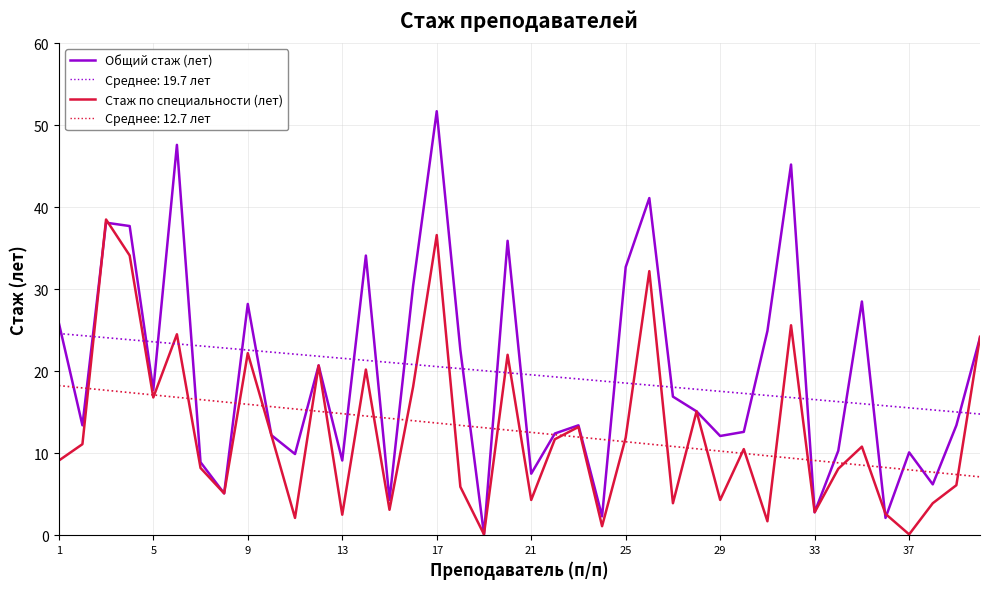

Rank the series by their average value, from lowest to highest.

Стаж по специальности (лет), Общий стаж (лет)